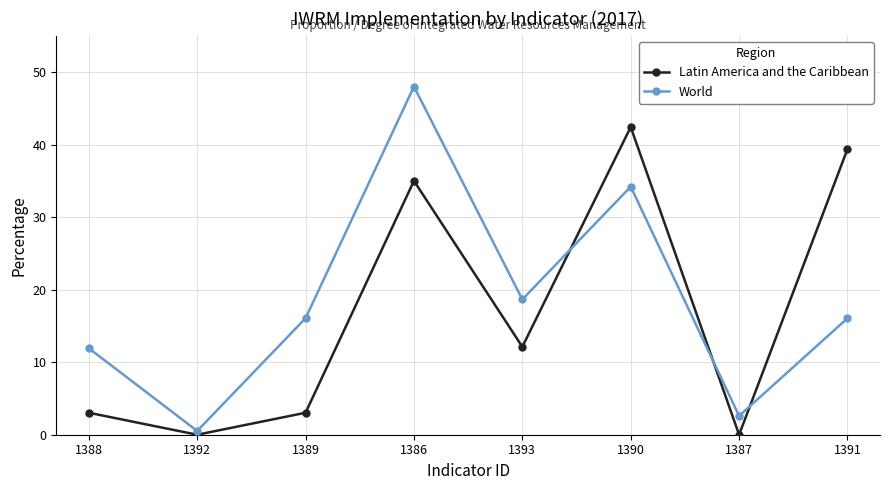

Is this an area chart (filled region under the line)?

No